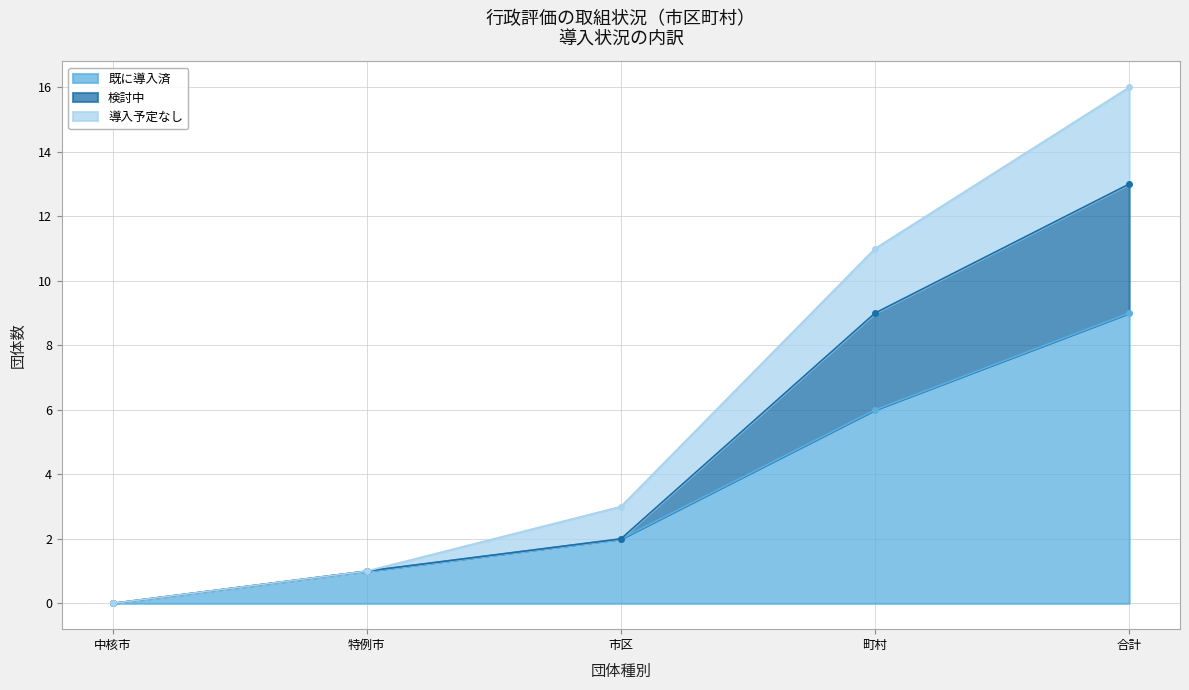

What is the difference between the maximum and second lowest values in the 既に導入済 series?

8